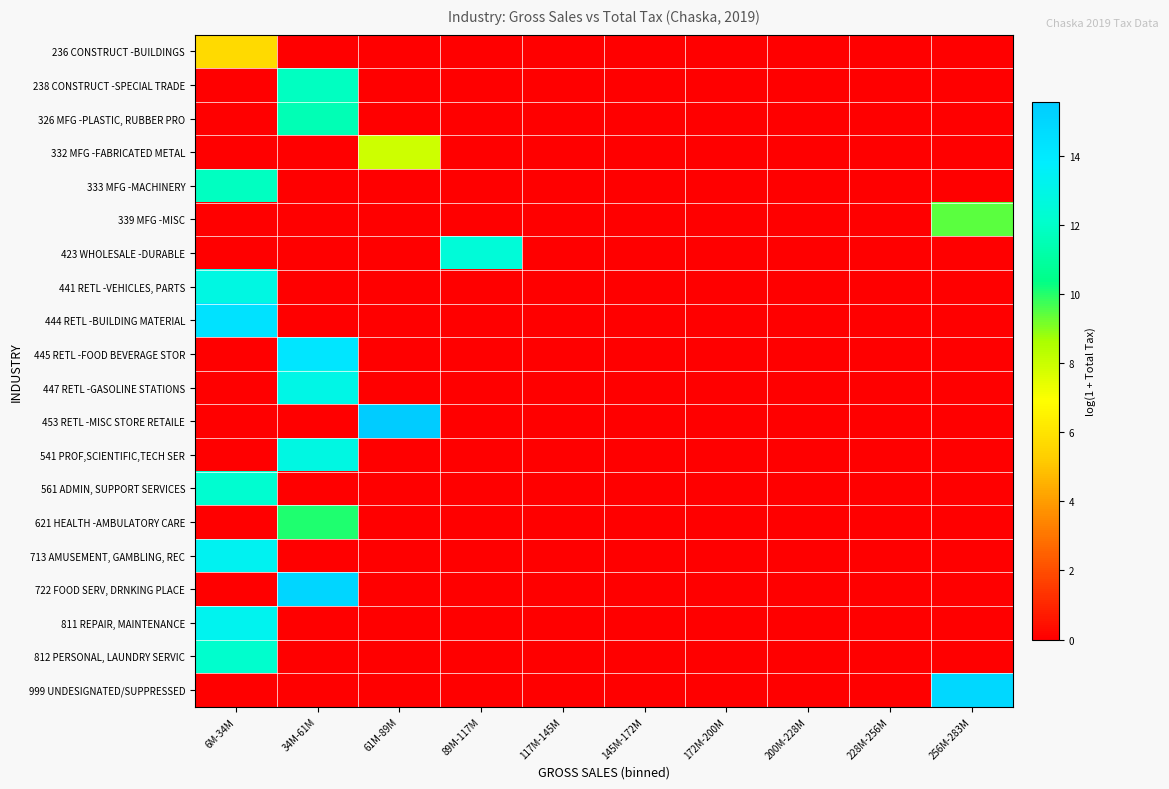

Reading left to right, extract all data points from this chart.

236 CONSTRUCT -BUILDINGS: 6M-34M=5.7	34M-61M=0.0	61M-89M=0.0	89M-117M=0.0	117M-145M=0.0	145M-172M=0.0	172M-200M=0.0	200M-228M=0.0	228M-256M=0.0	256M-283M=0.0
238 CONSTRUCT -SPECIAL TRADE: 6M-34M=0.0	34M-61M=11.8	61M-89M=0.0	89M-117M=0.0	117M-145M=0.0	145M-172M=0.0	172M-200M=0.0	200M-228M=0.0	228M-256M=0.0	256M-283M=0.0
326 MFG -PLASTIC, RUBBER PRO: 6M-34M=0.0	34M-61M=11.5	61M-89M=0.0	89M-117M=0.0	117M-145M=0.0	145M-172M=0.0	172M-200M=0.0	200M-228M=0.0	228M-256M=0.0	256M-283M=0.0
332 MFG -FABRICATED METAL: 6M-34M=0.0	34M-61M=0.0	61M-89M=7.9	89M-117M=0.0	117M-145M=0.0	145M-172M=0.0	172M-200M=0.0	200M-228M=0.0	228M-256M=0.0	256M-283M=0.0
333 MFG -MACHINERY: 6M-34M=11.8	34M-61M=0.0	61M-89M=0.0	89M-117M=0.0	117M-145M=0.0	145M-172M=0.0	172M-200M=0.0	200M-228M=0.0	228M-256M=0.0	256M-283M=0.0
339 MFG -MISC: 6M-34M=0.0	34M-61M=0.0	61M-89M=0.0	89M-117M=0.0	117M-145M=0.0	145M-172M=0.0	172M-200M=0.0	200M-228M=0.0	228M-256M=0.0	256M-283M=9.5
423 WHOLESALE -DURABLE: 6M-34M=0.0	34M-61M=0.0	61M-89M=0.0	89M-117M=12.5	117M-145M=0.0	145M-172M=0.0	172M-200M=0.0	200M-228M=0.0	228M-256M=0.0	256M-283M=0.0
441 RETL -VEHICLES, PARTS: 6M-34M=12.8	34M-61M=0.0	61M-89M=0.0	89M-117M=0.0	117M-145M=0.0	145M-172M=0.0	172M-200M=0.0	200M-228M=0.0	228M-256M=0.0	256M-283M=0.0
444 RETL -BUILDING MATERIAL: 6M-34M=14.4	34M-61M=0.0	61M-89M=0.0	89M-117M=0.0	117M-145M=0.0	145M-172M=0.0	172M-200M=0.0	200M-228M=0.0	228M-256M=0.0	256M-283M=0.0
445 RETL -FOOD BEVERAGE STOR: 6M-34M=0.0	34M-61M=14.2	61M-89M=0.0	89M-117M=0.0	117M-145M=0.0	145M-172M=0.0	172M-200M=0.0	200M-228M=0.0	228M-256M=0.0	256M-283M=0.0
447 RETL -GASOLINE STATIONS: 6M-34M=0.0	34M-61M=13.0	61M-89M=0.0	89M-117M=0.0	117M-145M=0.0	145M-172M=0.0	172M-200M=0.0	200M-228M=0.0	228M-256M=0.0	256M-283M=0.0
453 RETL -MISC STORE RETAILE: 6M-34M=0.0	34M-61M=0.0	61M-89M=15.6	89M-117M=0.0	117M-145M=0.0	145M-172M=0.0	172M-200M=0.0	200M-228M=0.0	228M-256M=0.0	256M-283M=0.0
541 PROF,SCIENTIFIC,TECH SER: 6M-34M=0.0	34M-61M=12.9	61M-89M=0.0	89M-117M=0.0	117M-145M=0.0	145M-172M=0.0	172M-200M=0.0	200M-228M=0.0	228M-256M=0.0	256M-283M=0.0
561 ADMIN, SUPPORT SERVICES: 6M-34M=12.3	34M-61M=0.0	61M-89M=0.0	89M-117M=0.0	117M-145M=0.0	145M-172M=0.0	172M-200M=0.0	200M-228M=0.0	228M-256M=0.0	256M-283M=0.0
621 HEALTH -AMBULATORY CARE: 6M-34M=0.0	34M-61M=10.1	61M-89M=0.0	89M-117M=0.0	117M-145M=0.0	145M-172M=0.0	172M-200M=0.0	200M-228M=0.0	228M-256M=0.0	256M-283M=0.0
713 AMUSEMENT, GAMBLING, REC: 6M-34M=13.3	34M-61M=0.0	61M-89M=0.0	89M-117M=0.0	117M-145M=0.0	145M-172M=0.0	172M-200M=0.0	200M-228M=0.0	228M-256M=0.0	256M-283M=0.0
722 FOOD SERV, DRNKING PLACE: 6M-34M=0.0	34M-61M=15.0	61M-89M=0.0	89M-117M=0.0	117M-145M=0.0	145M-172M=0.0	172M-200M=0.0	200M-228M=0.0	228M-256M=0.0	256M-283M=0.0
811 REPAIR, MAINTENANCE: 6M-34M=13.3	34M-61M=0.0	61M-89M=0.0	89M-117M=0.0	117M-145M=0.0	145M-172M=0.0	172M-200M=0.0	200M-228M=0.0	228M-256M=0.0	256M-283M=0.0
812 PERSONAL, LAUNDRY SERVIC: 6M-34M=12.1	34M-61M=0.0	61M-89M=0.0	89M-117M=0.0	117M-145M=0.0	145M-172M=0.0	172M-200M=0.0	200M-228M=0.0	228M-256M=0.0	256M-283M=0.0
999 UNDESIGNATED/SUPPRESSED: 6M-34M=0.0	34M-61M=0.0	61M-89M=0.0	89M-117M=0.0	117M-145M=0.0	145M-172M=0.0	172M-200M=0.0	200M-228M=0.0	228M-256M=0.0	256M-283M=14.9